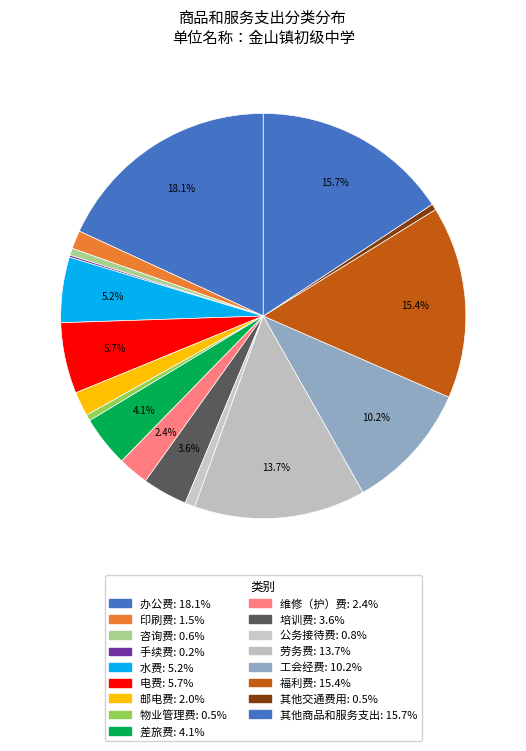

Rank the categories by value from highest to lowest.

办公费, 其他商品和服务支出, 福利费, 劳务费, 工会经费, 电费, 水费, 差旅费, 培训费, 维修（护）费, 邮电费, 印刷费, 公务接待费, 咨询费, 物业管理费, 其他交通费用, 手续费